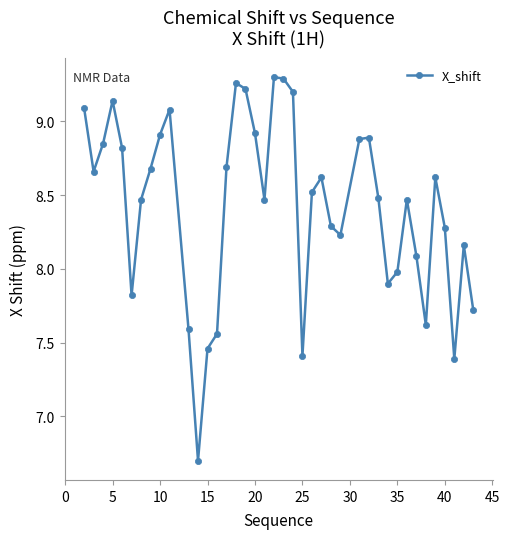

Count the number of values greater than 8.

29